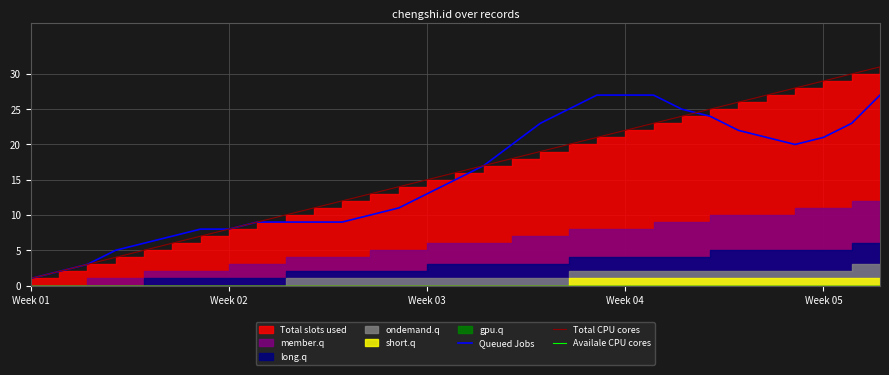

True or false: Queued Jobs has a value of 27 at Week 04.

True